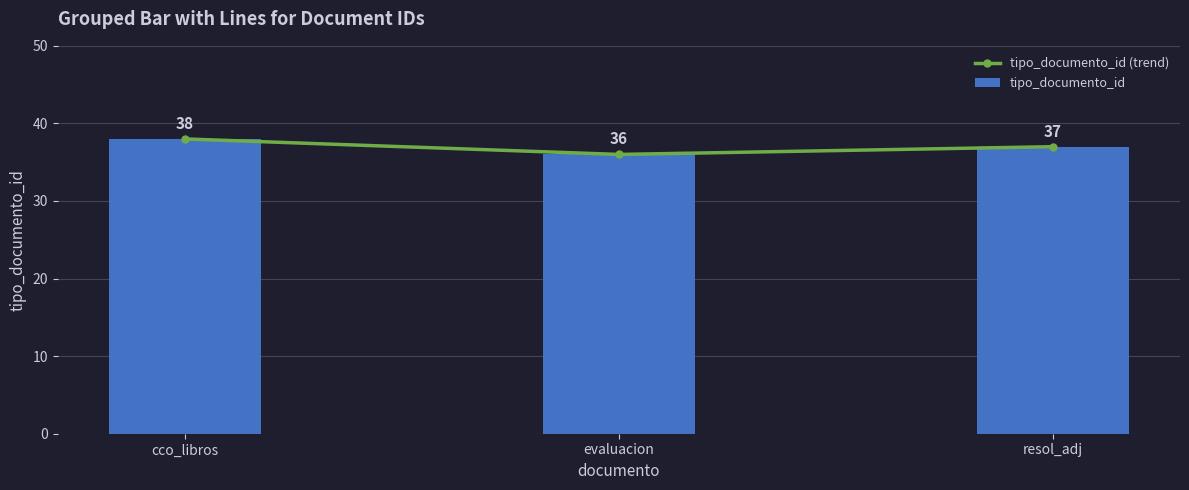

Which series has the largest total across all categories?

tipo_documento_id (trend)